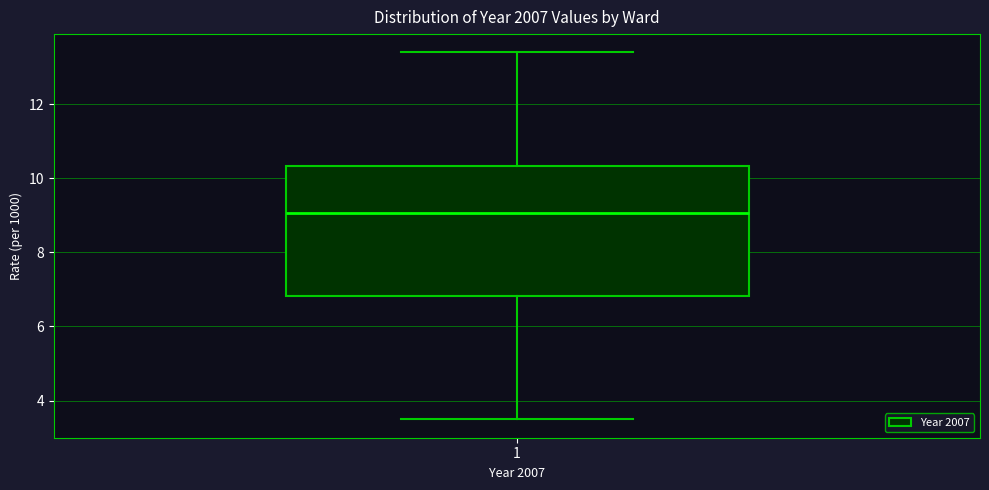

Transcribe this box plot: give where the median line is, the range the box spans, and where the two whiskers end, as read against the y-axis. The values are not printed on the chart, so give them approximately, as read against the axis.

median 9.0, box 6.8 to 10.4, whiskers 3.4 to 13.4